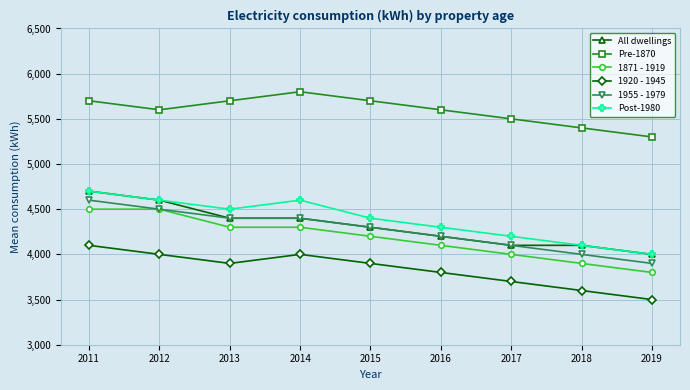

Count the number of data series in this chart.

6